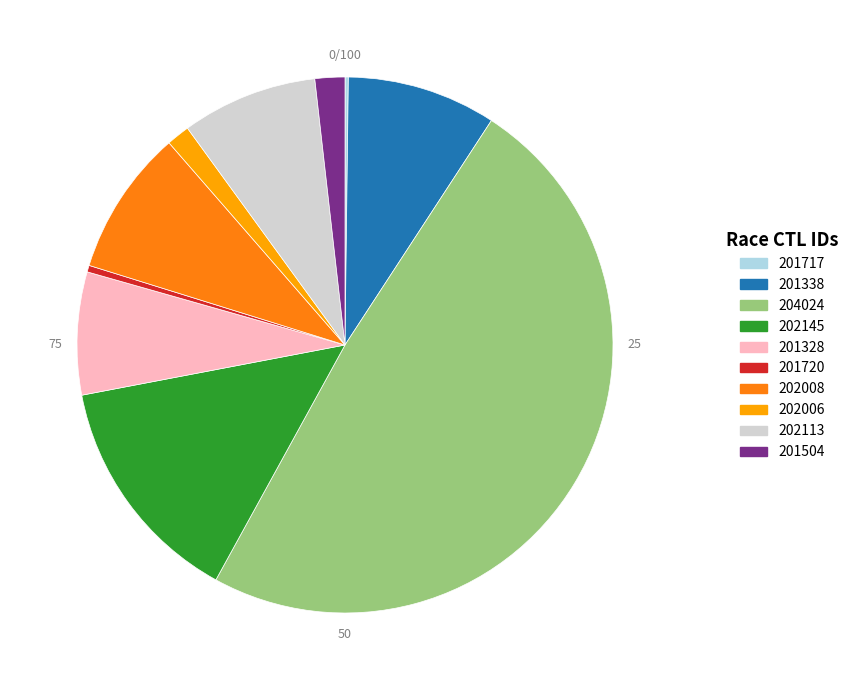

Which category has the biggest portion of the pie?

204024